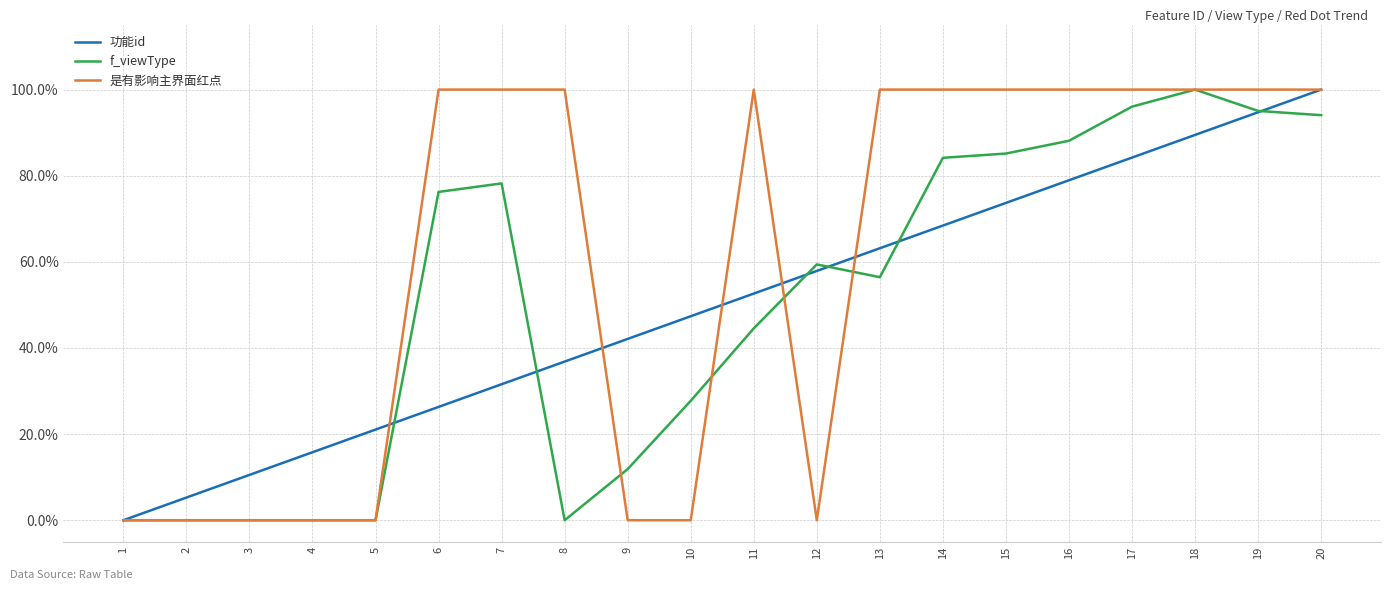

What is the total value across all series at 5?

21.1